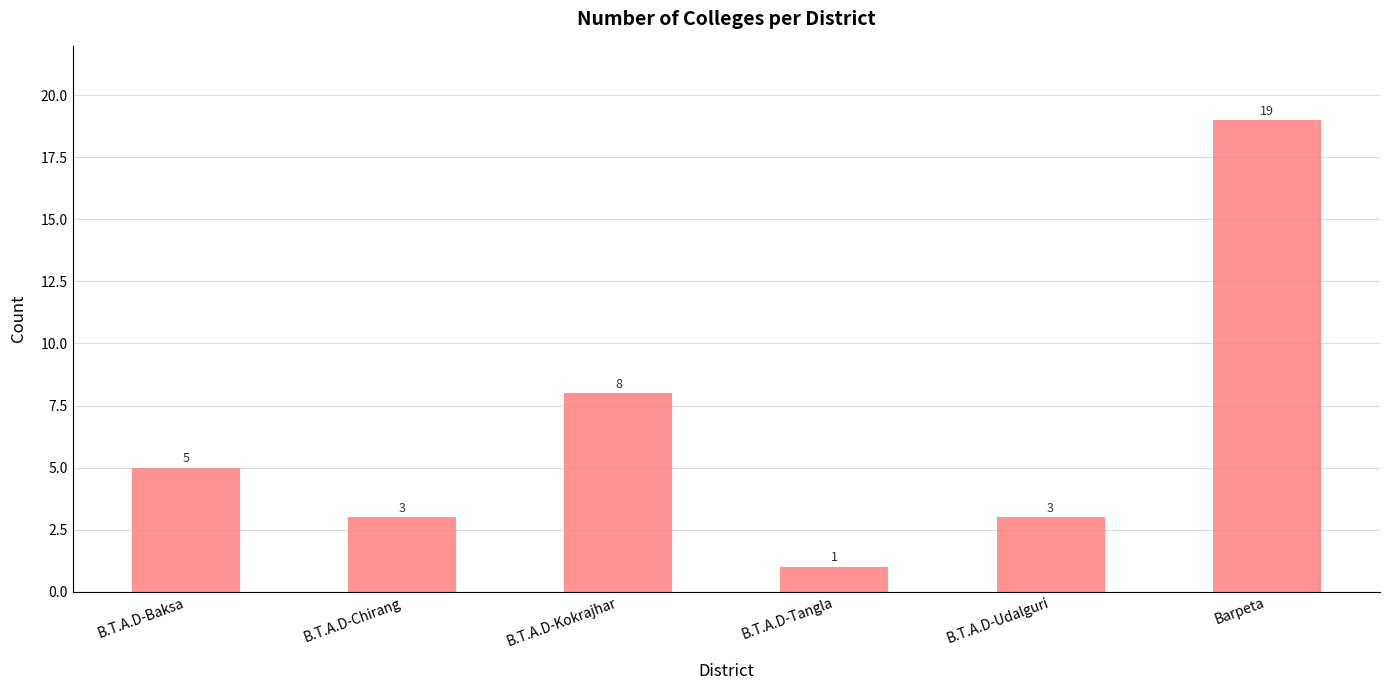

Reading left to right, extract all data points from this chart.

5	3	8	1	3	19